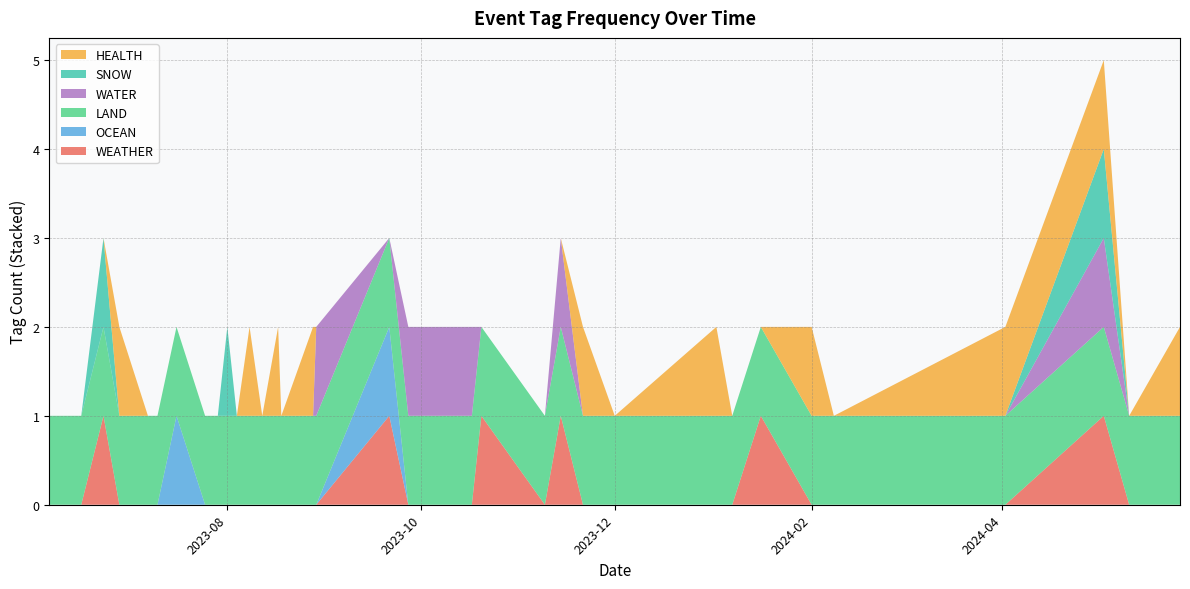

Reading left to right, what are all the values shown in this chart?

WEATHER: 0	0	1	0	0	0	0	0	0	0	0	0	0	0	0	0	0	1	0	0	1	0	1	0	0	0	0	1	0	0	0	1	0	0
OCEAN: 0	0	0	0	0	0	1	0	0	0	0	0	0	0	0	0	0	1	0	0	0	0	0	0	0	0	0	0	0	0	0	0	0	0
LAND: 1	1	1	1	1	1	1	1	1	1	1	1	1	1	1	1	1	1	1	1	1	1	1	1	1	1	1	1	1	1	1	1	1	1
WATER: 0	0	0	0	0	0	0	0	0	0	0	0	0	0	0	0	1	0	1	1	0	0	1	0	0	0	0	0	0	0	0	1	0	0
SNOW: 0	0	1	0	0	0	0	0	0	1	0	0	0	0	0	0	0	0	0	0	0	0	0	0	0	0	0	0	0	0	0	1	0	0
HEALTH: 0	0	0	1	0	0	0	0	0	0	0	1	0	1	0	1	0	0	0	0	0	0	0	1	0	1	0	0	1	0	1	1	0	1